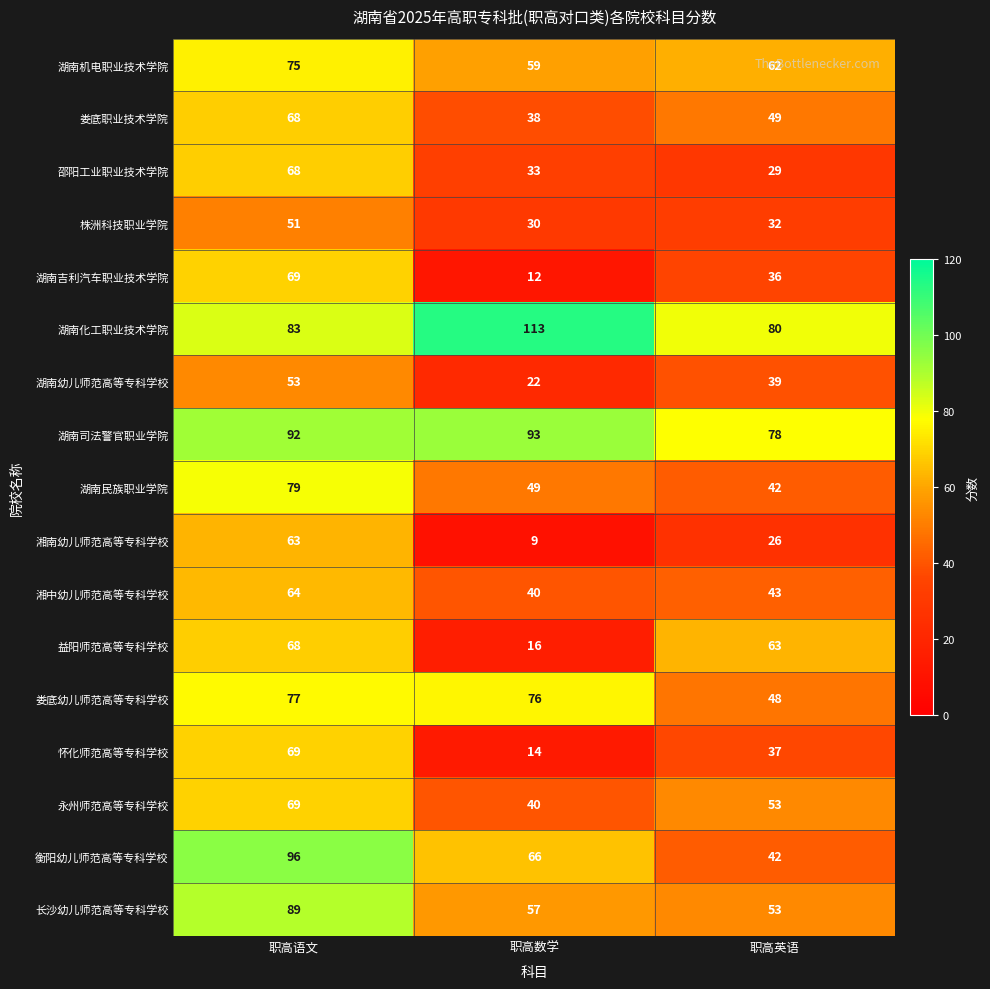

The 邵阳工业职业技术学院 series shows 19 at 职高语文. True or false?

False